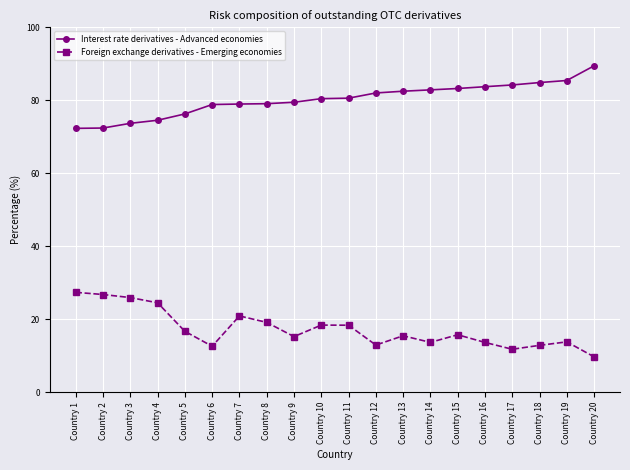

What is the sum of all Interest rate derivatives - Advanced economies values?

1604.4